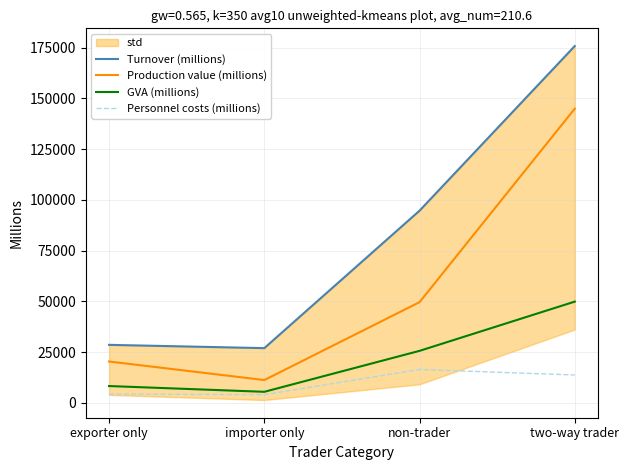

Which series changed the most between non-trader and two-way trader?

Production value (millions)